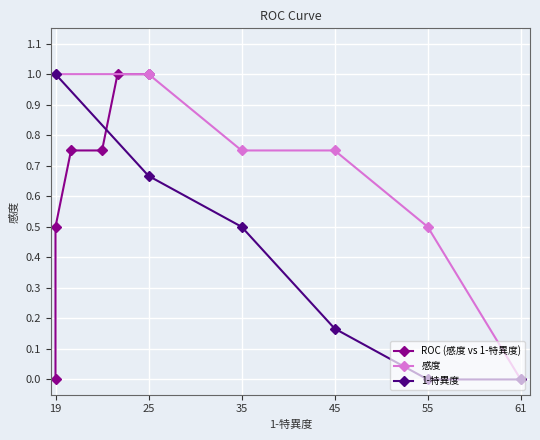

How many categories are shown in the chart?

6